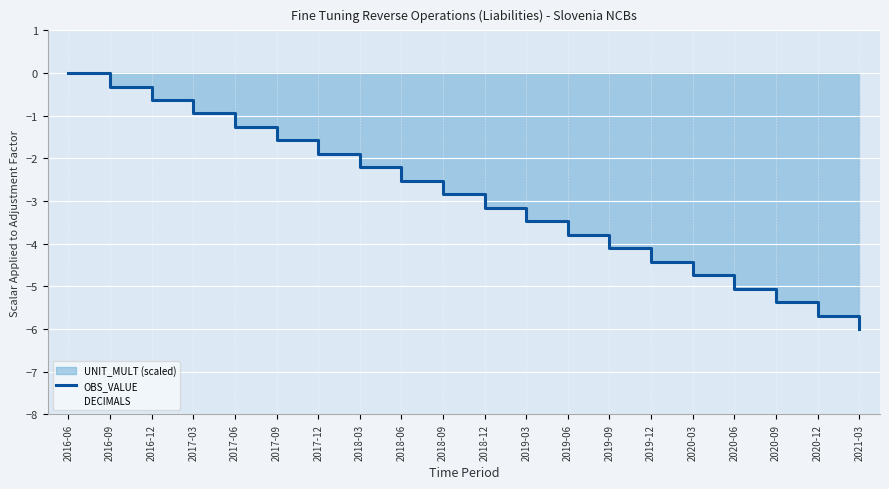

What position from the left is 2020-03?

16